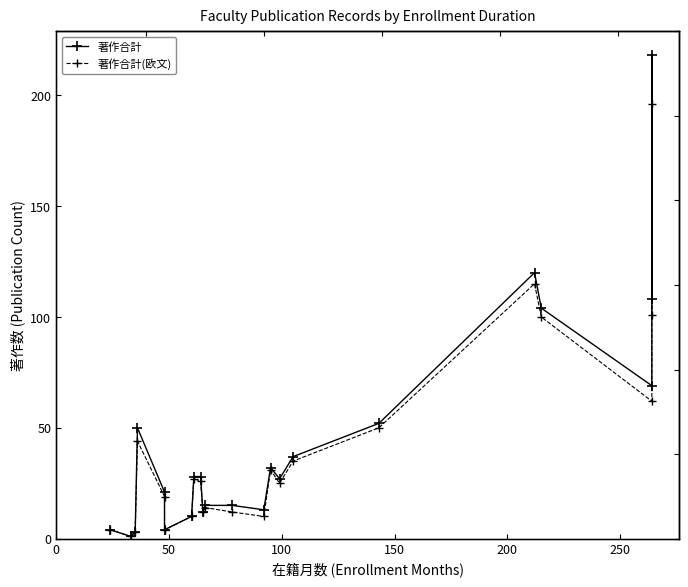

True or false: 著作合計 and 著作合計(欧文) intersect in this chart.

False